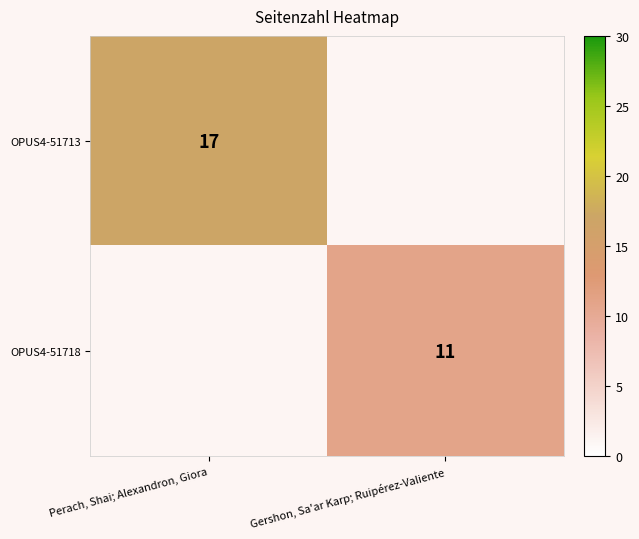

The value of OPUS4-51718 at Gershon, Sa'ar Karp; Ruipérez-Valiente is 11. True or false?

True